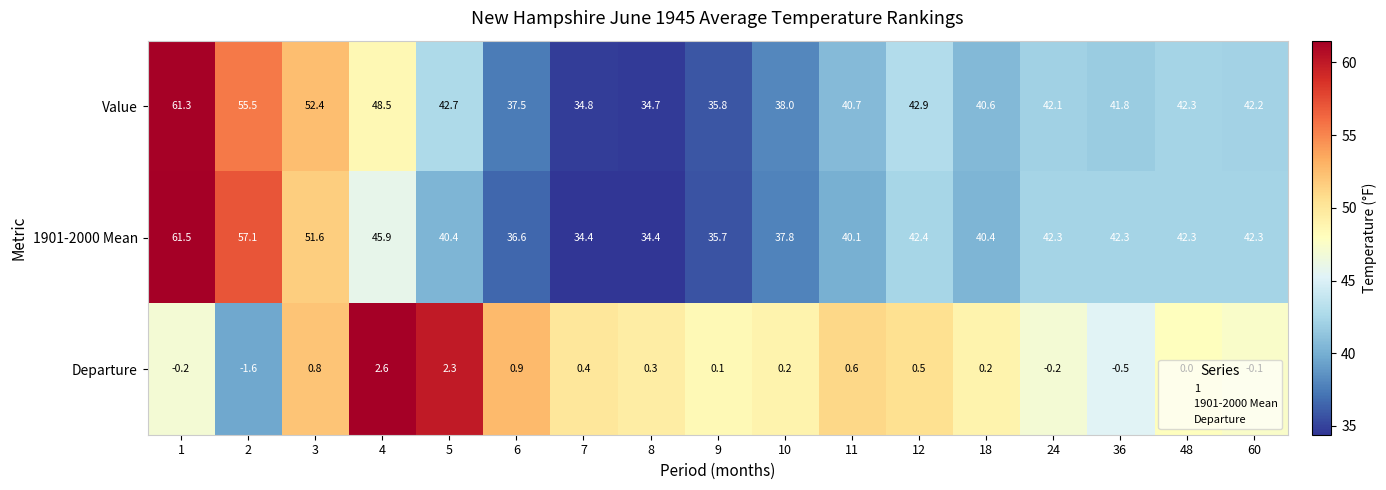

True or false: Value has a value of 41.8 at 36.

True